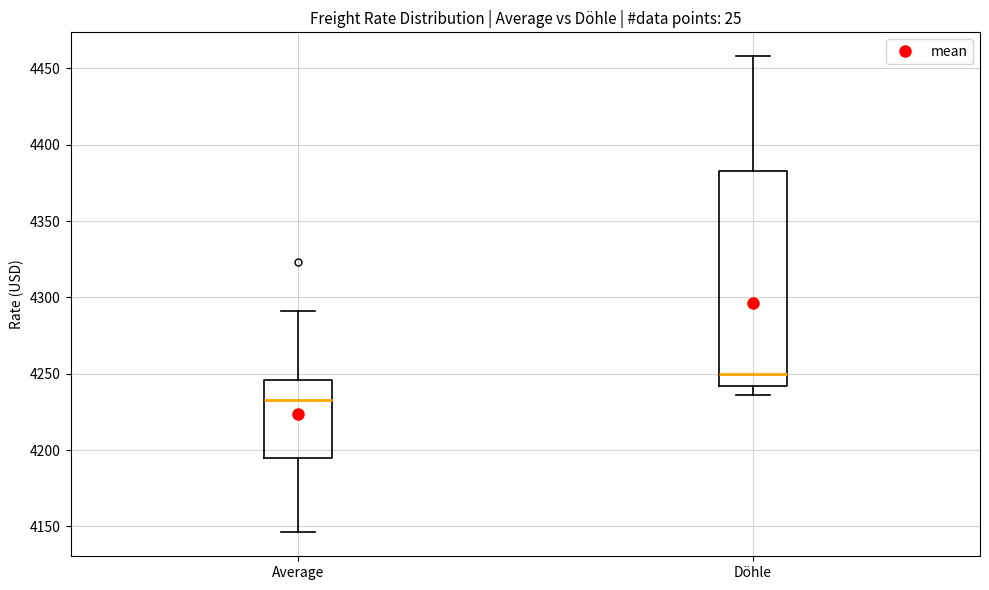

Where does the median line of the box for Döhle sit on the y-axis? The values are not printed on the chart, so give them approximately, as read against the axis.

4250